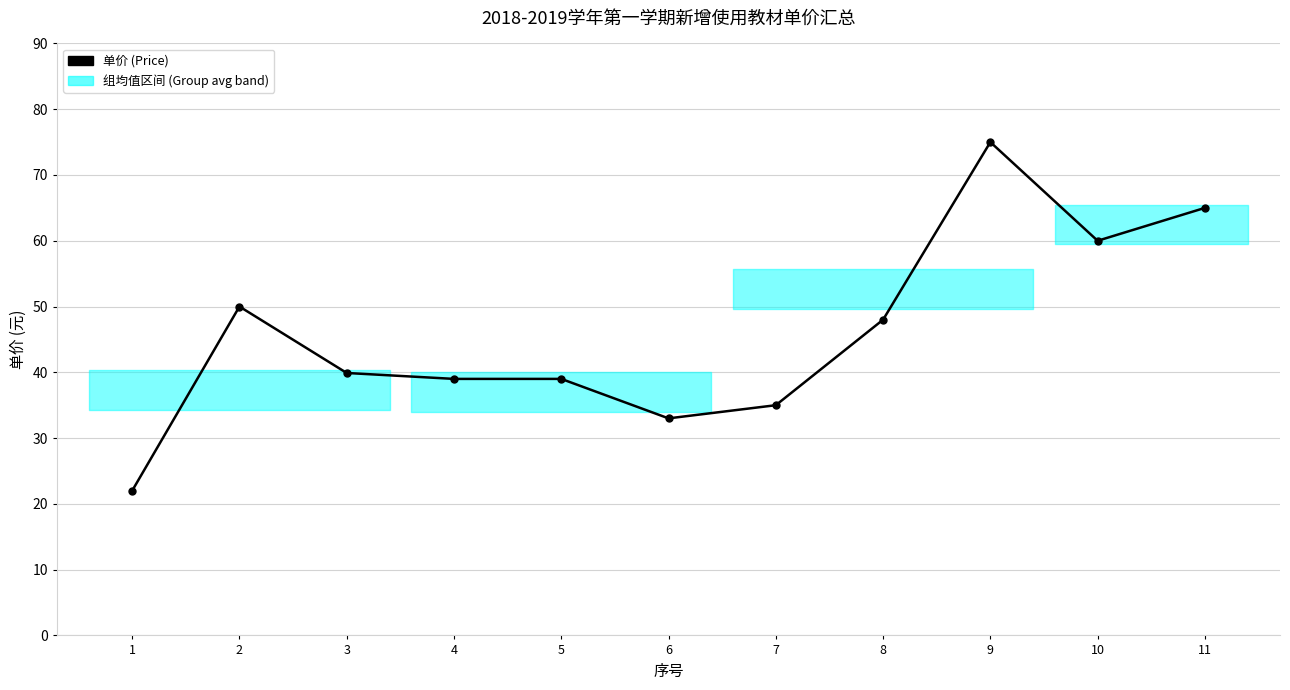

How many lines are shown in the chart?

1